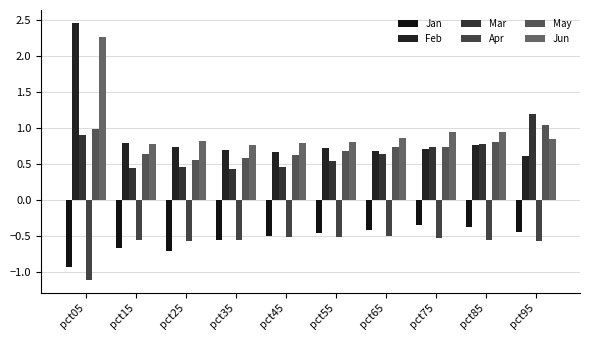

What is the sum of all May values?

7.4